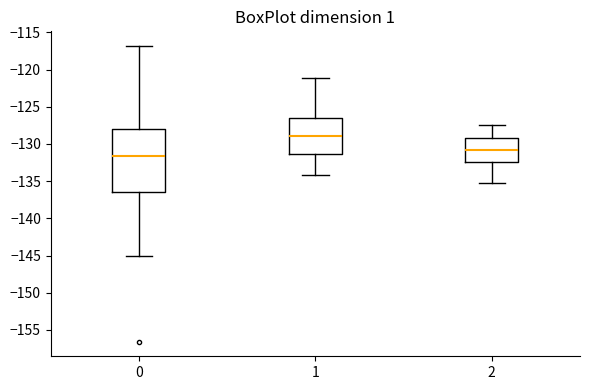

Where does the lower whisker of the box at x = 2 end on the y-axis? The values are not printed on the chart, so give them approximately, as read against the axis.

-135.0